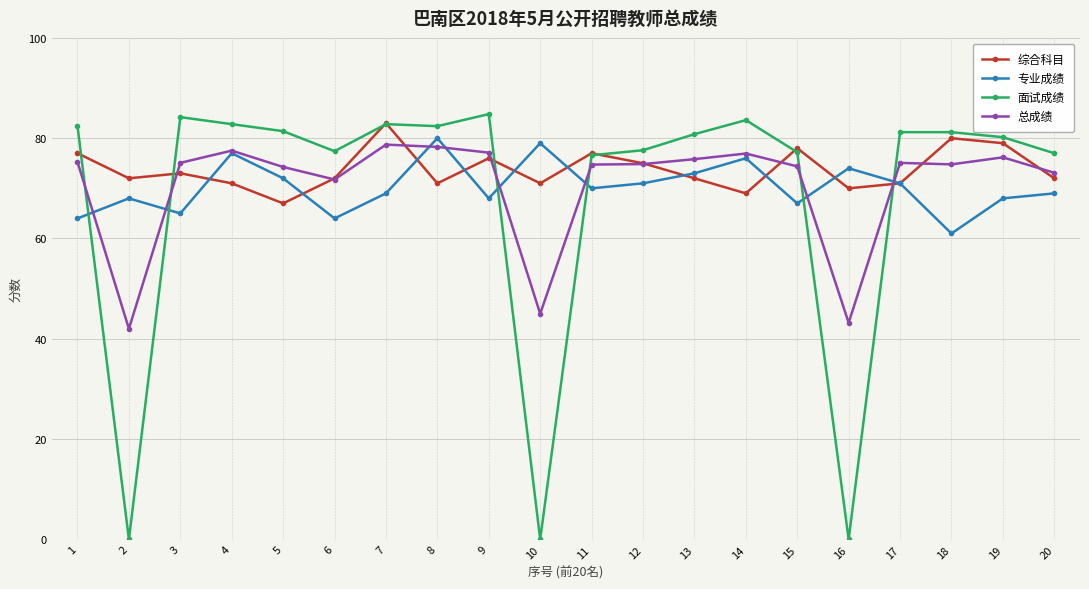

Is this an area chart (filled region under the line)?

No